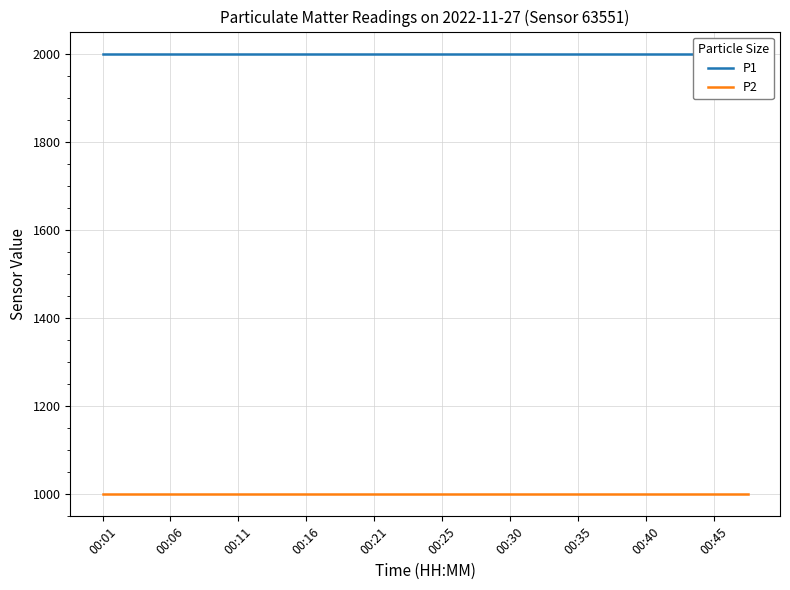

Is it true that P2 equals 999.9 at 00:40?

True